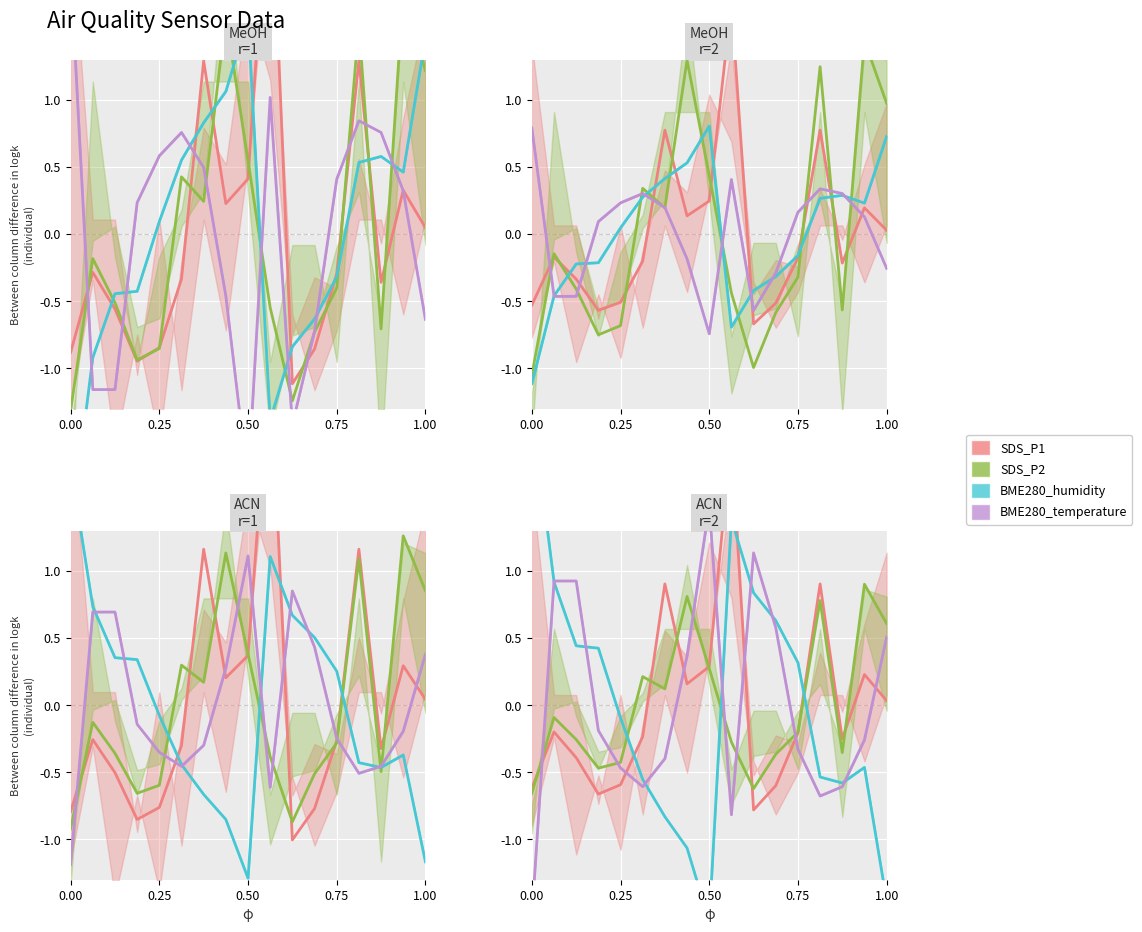

Which series has the largest range (max minus min)?

BME280_humidity